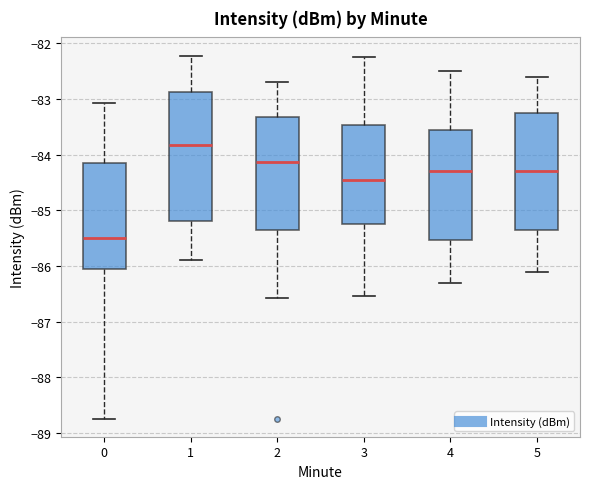

Reading left to right, read every box against the y-axis: the position of its median line, the range the box covers, and the ends of its whiskers. The values are not printed on the chart, so give them approximately, as read against the axis.

0: median -85.5, box -86.0 to -84.2, whiskers -88.7 to -83.1
1: median -83.8, box -85.2 to -82.9, whiskers -85.9 to -82.2
2: median -84.1, box -85.3 to -83.3, whiskers -86.6 to -82.7
3: median -84.4, box -85.2 to -83.5, whiskers -86.5 to -82.2
4: median -84.3, box -85.5 to -83.5, whiskers -86.3 to -82.5
5: median -84.3, box -85.3 to -83.2, whiskers -86.1 to -82.6